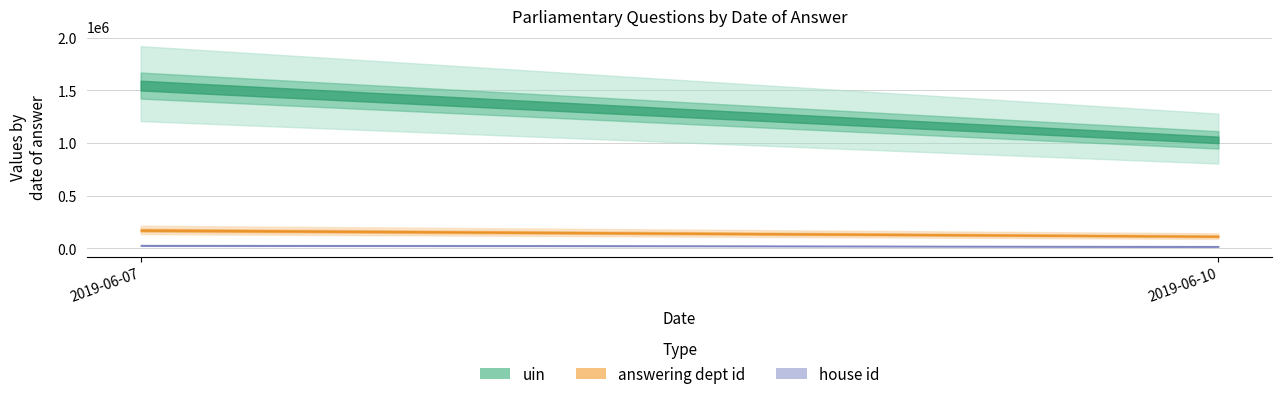

Is the value of uin at 2019-06-07 greater than the value of house id at 2019-06-10?

Yes